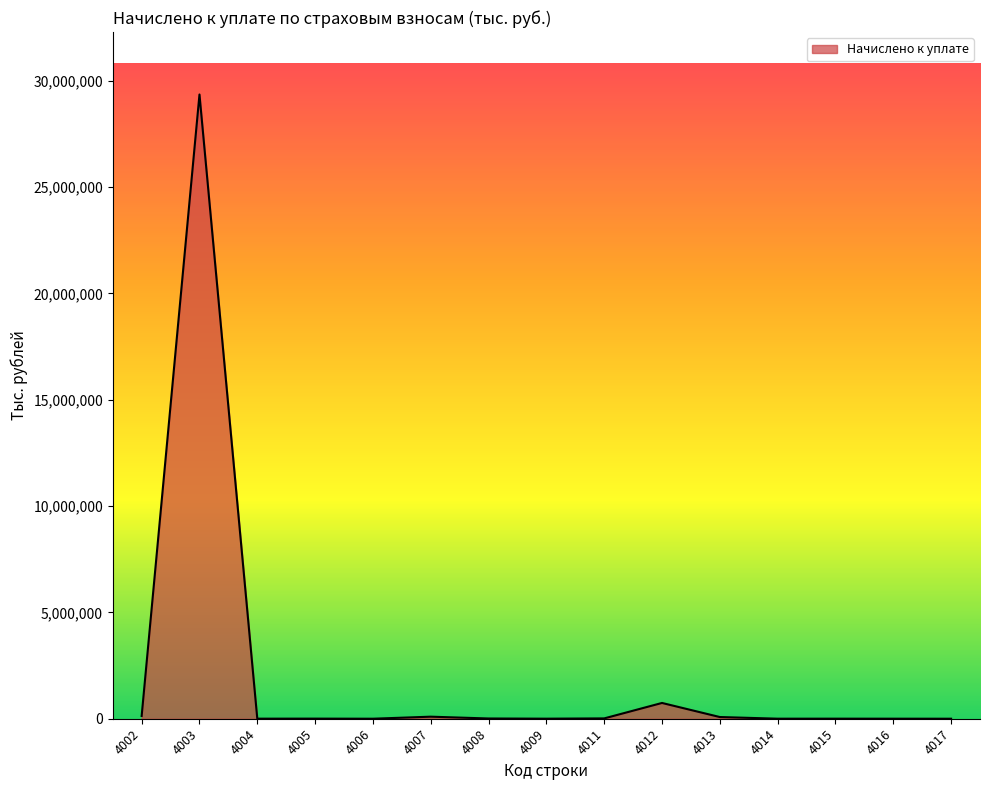

Where is the first local maximum?

4003